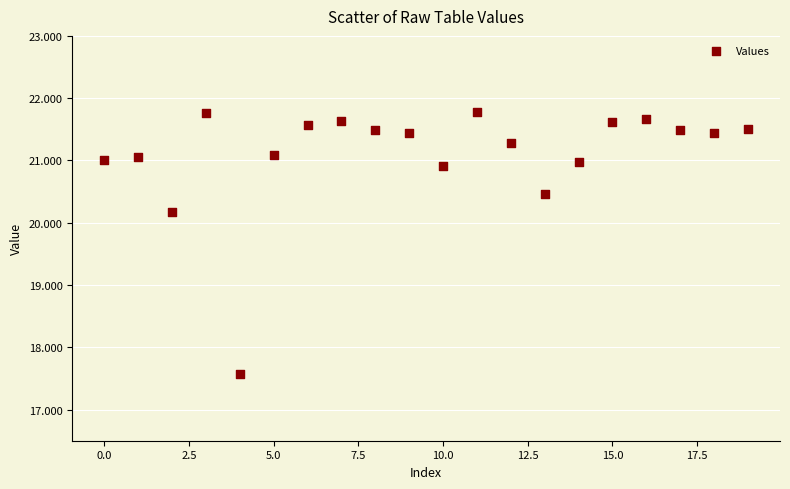

What Y value in the scatter plot is closest to 19?

20.2